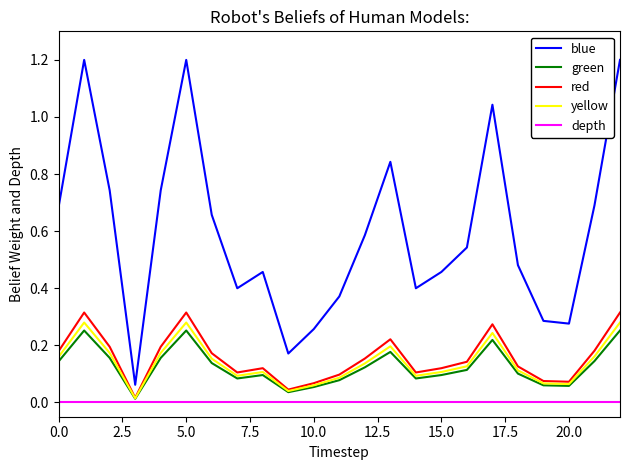

True or false: blue and red intersect in this chart.

False